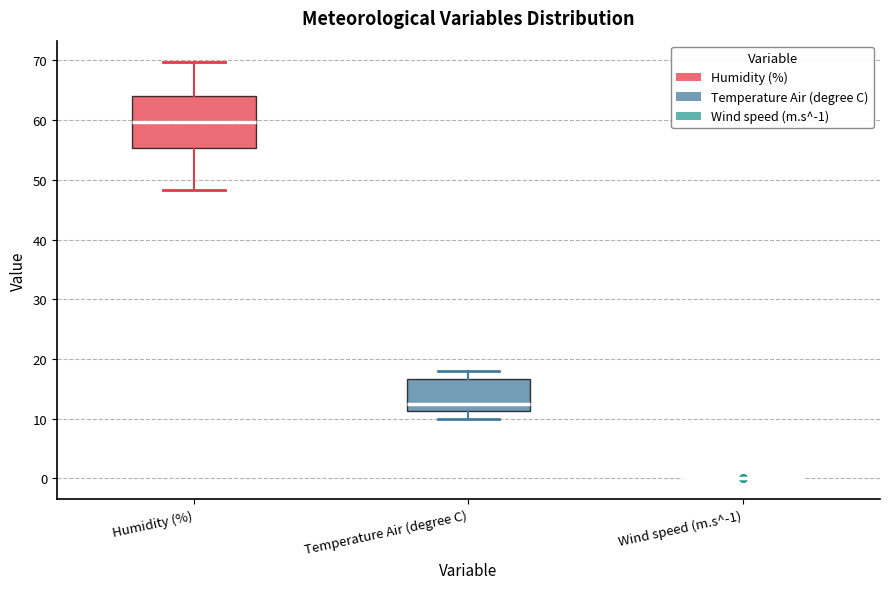

Reading left to right, read every box against the y-axis: the position of its median line, the range the box covers, and the ends of its whiskers. The values are not printed on the chart, so give them approximately, as read against the axis.

Humidity (%): median 60, box 55 to 64, whiskers 48 to 70
Temperature Air (degree C): median 12, box 11 to 17, whiskers 10 to 18
Wind speed (m.s^-1): box collapsed to a line at 0, whiskers 0 to 0